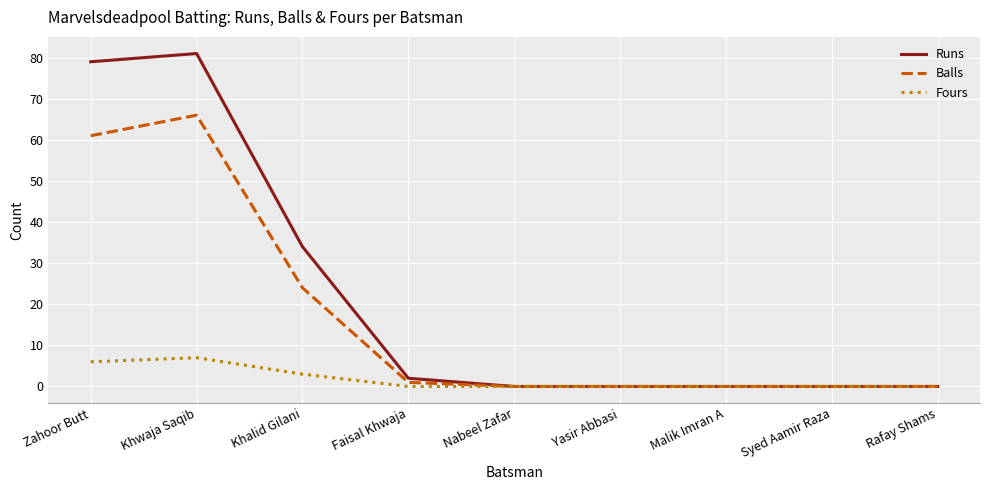

Which series has the largest range (max minus min)?

Runs